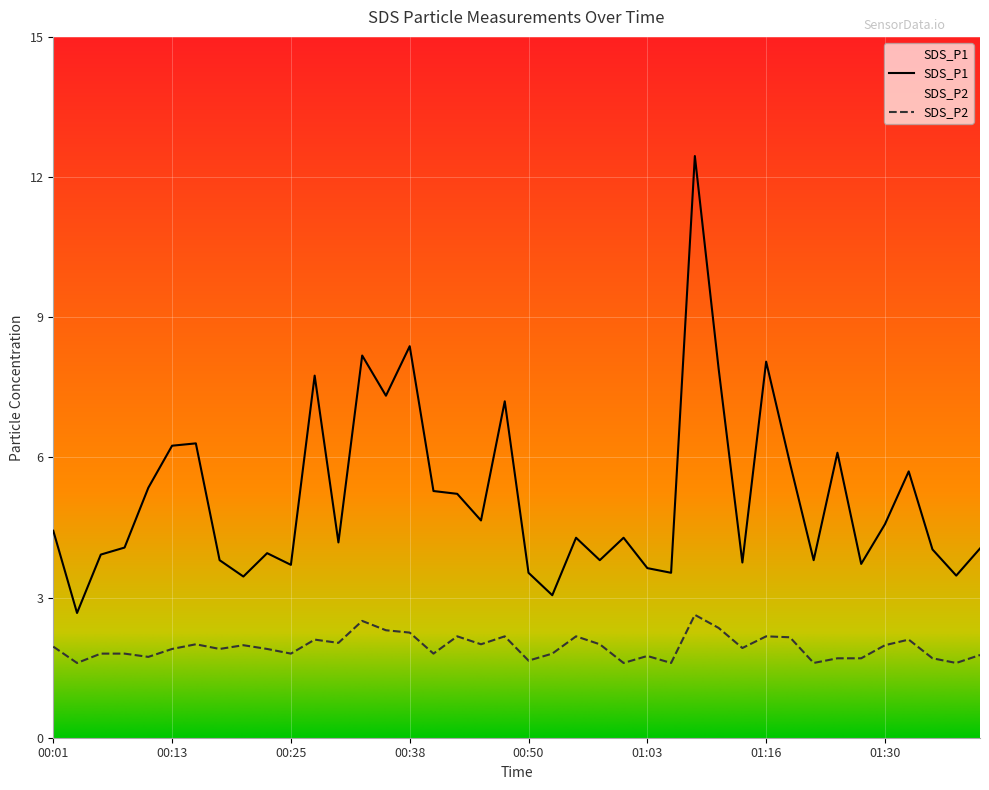

What is the sum of the SDS_P2 values at 00:53 and 01:18?

4.0